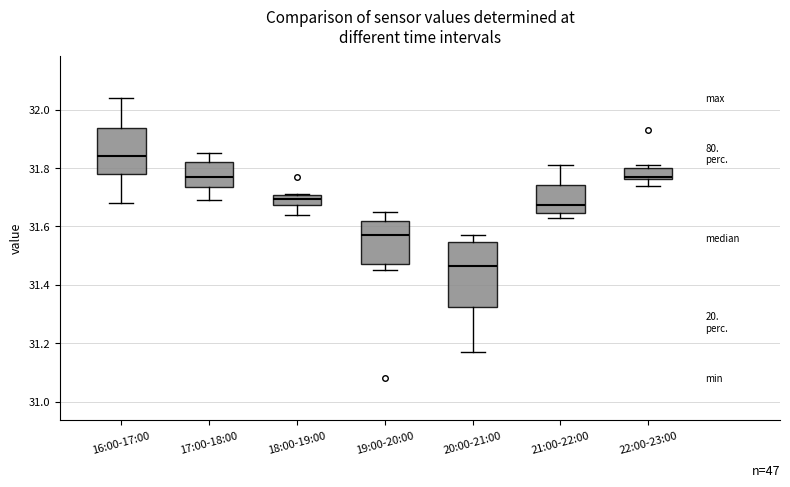

Reading left to right, read every box against the y-axis: the position of its median line, the range the box covers, and the ends of its whiskers. The values are not printed on the chart, so give them approximately, as read against the axis.

16:00-17:00: median 31.84, box 31.78 to 31.94, whiskers 31.68 to 32.04
17:00-18:00: median 31.78, box 31.74 to 31.82, whiskers 31.70 to 31.86
18:00-19:00: median 31.70 (inside the box), box 31.68 to 31.70, whiskers 31.64 to 31.72
19:00-20:00: median 31.58, box 31.48 to 31.62, whiskers 31.46 to 31.66
20:00-21:00: median 31.46, box 31.32 to 31.54, whiskers 31.18 to 31.58
21:00-22:00: median 31.68, box 31.64 to 31.74, whiskers 31.64 (just below the box's lower edge) to 31.82
22:00-23:00: median 31.78, box 31.76 to 31.80, whiskers 31.74 to 31.82